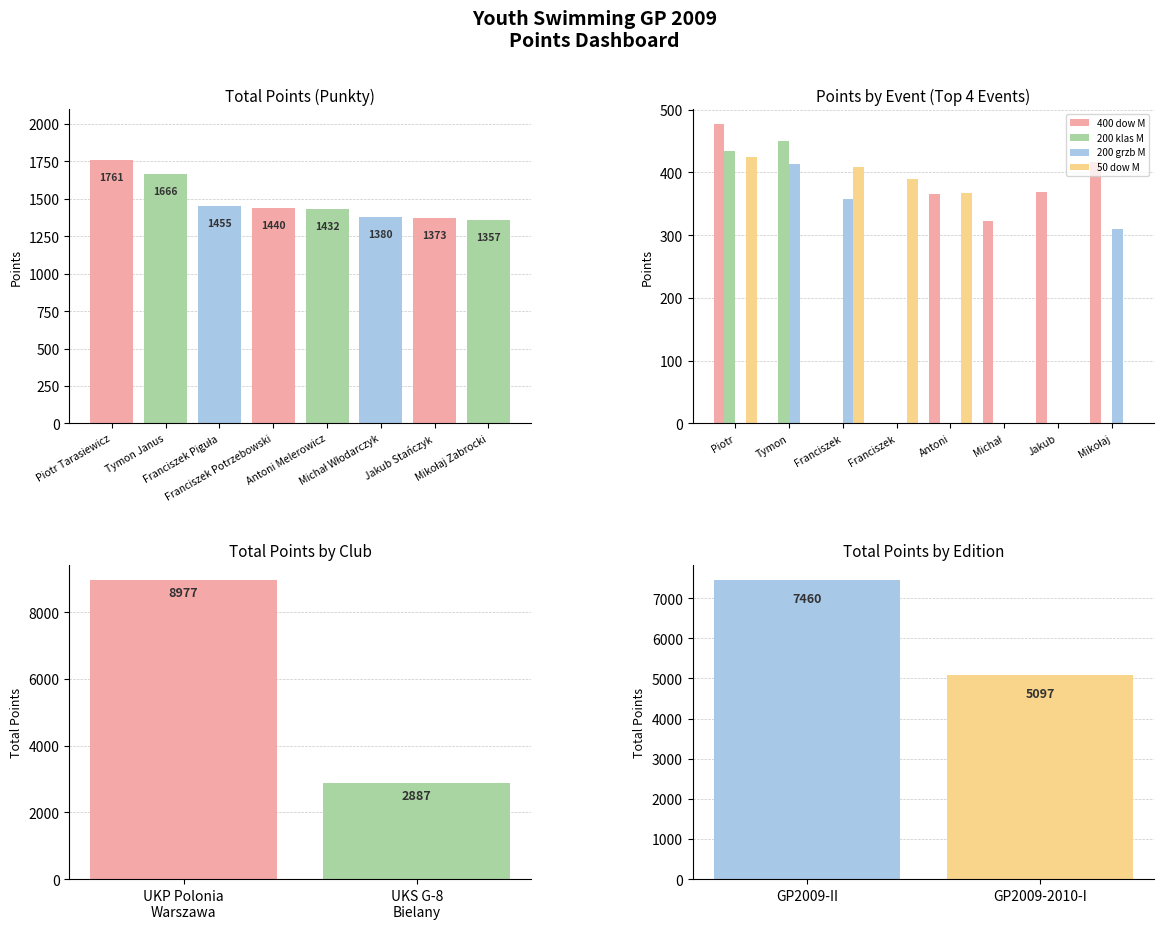

Reading right to left, extract all data points from this chart.

1357	1373	1380	1432	1440	1455	1666	1761